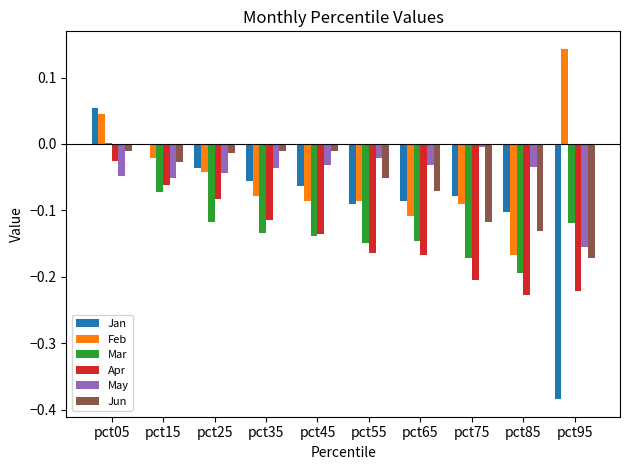

At which category does the chart reach its peak across all series?

pct95